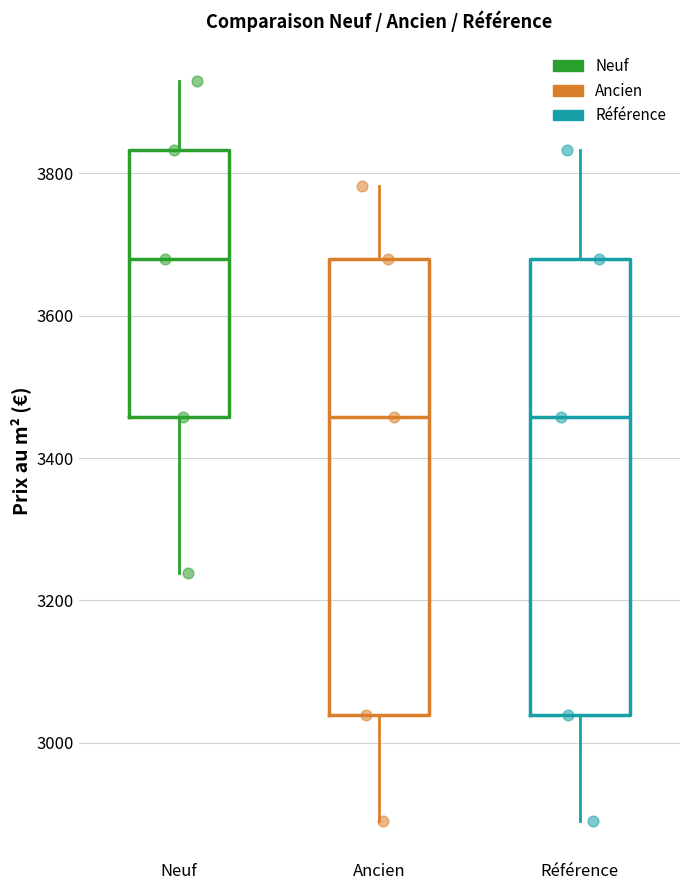

Where does the median line of the box for Neuf sit on the y-axis? The values are not printed on the chart, so give them approximately, as read against the axis.

3680